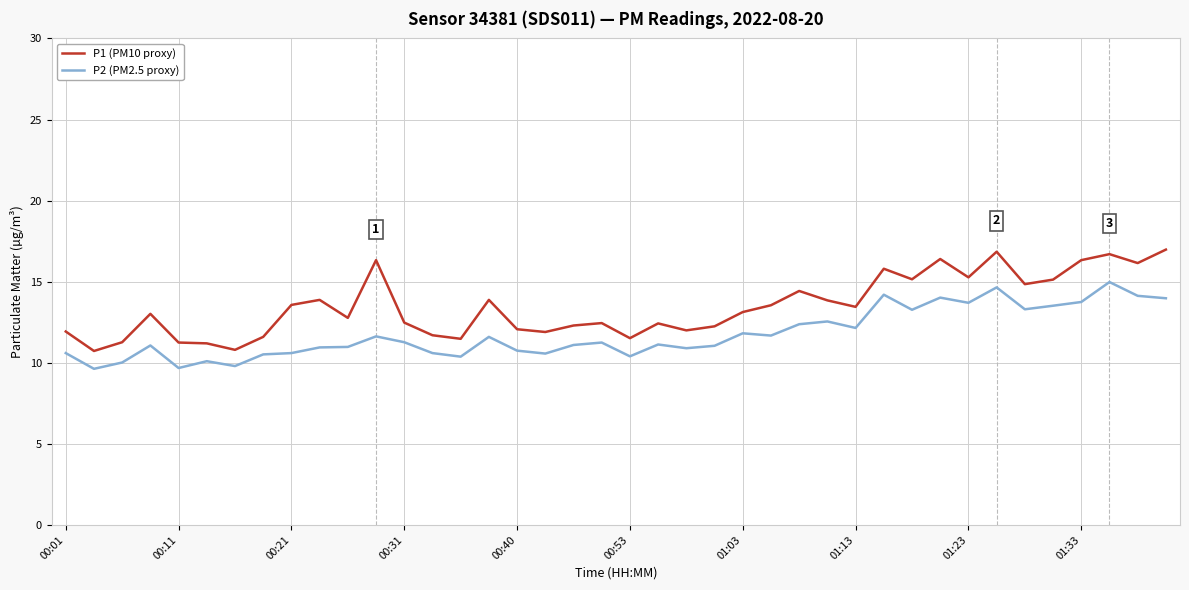

List the series in order of their peak value, lowest first.

P2 (PM2.5 proxy), P1 (PM10 proxy)